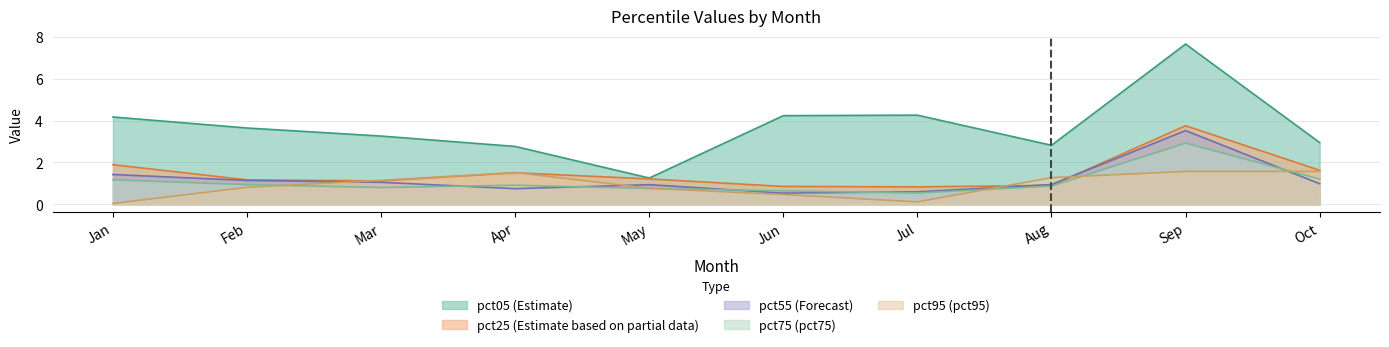

What is the spread (max minus min) of values at May?

0.5